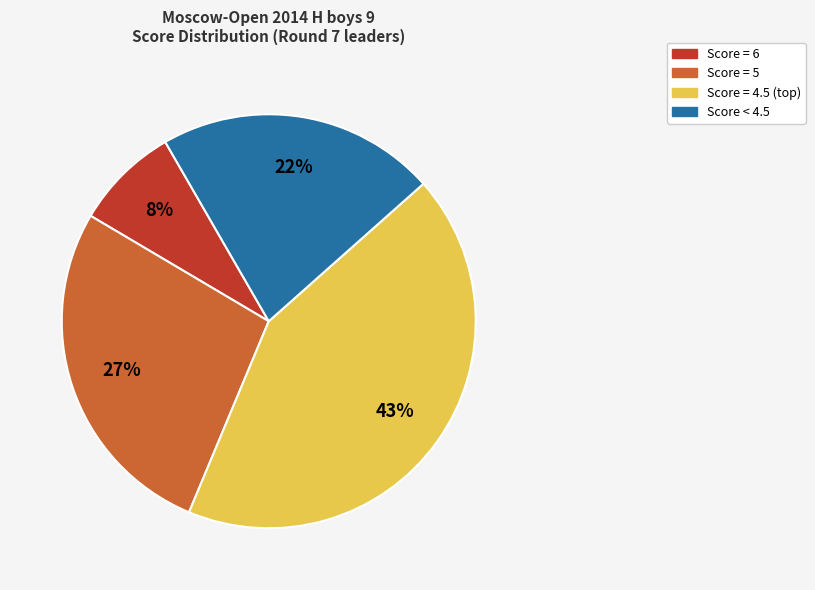

Is Score < 4.5 the majority of the pie?

No